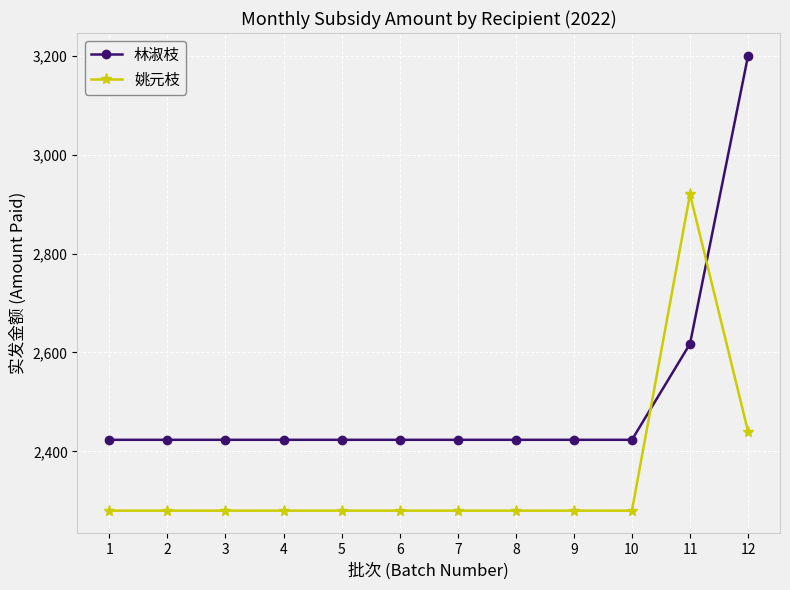

How many lines are shown in the chart?

2